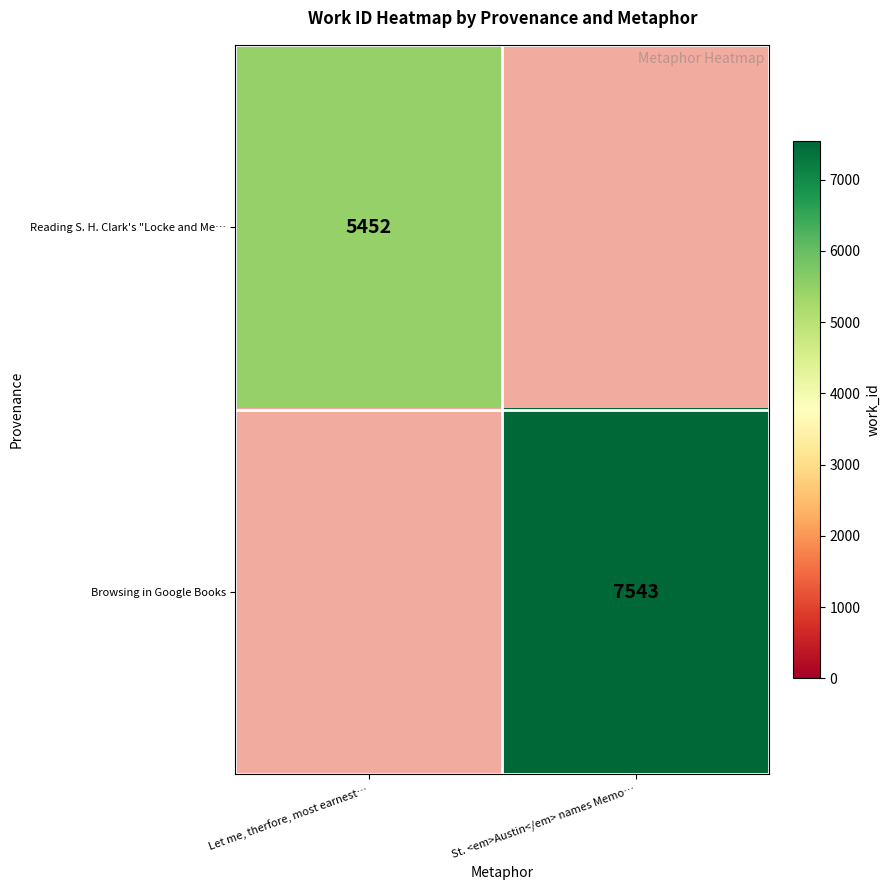

How many data points does each series have?

2